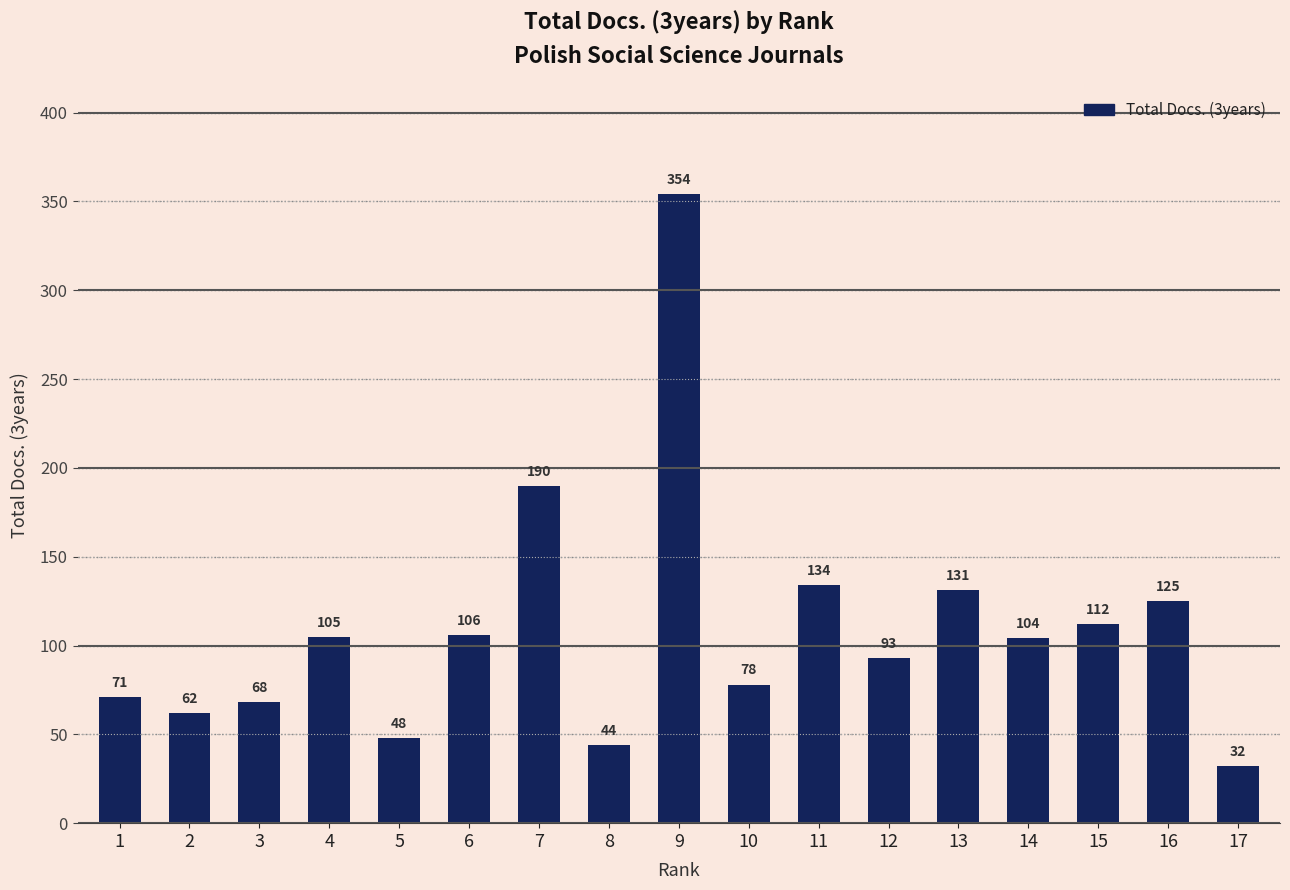

Rank the categories by value from highest to lowest.

9, 7, 11, 13, 16, 15, 6, 4, 14, 12, 10, 1, 3, 2, 5, 8, 17